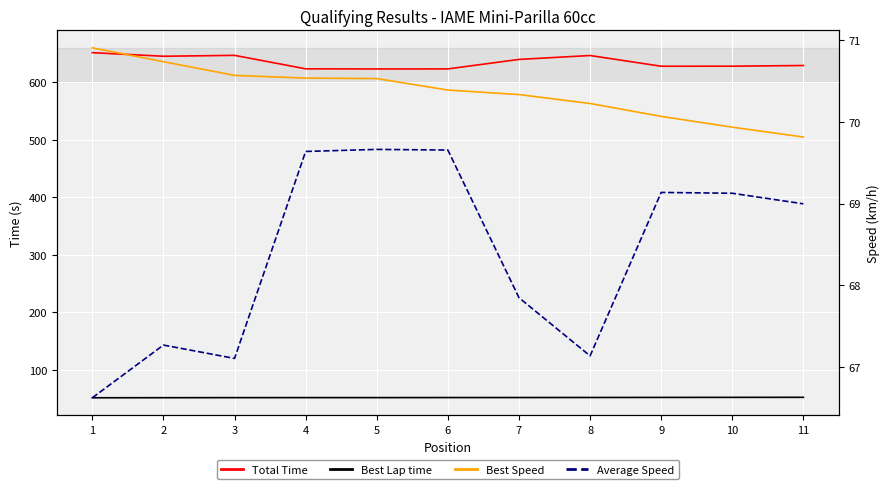

What is the total value across all series at 7?

829.5